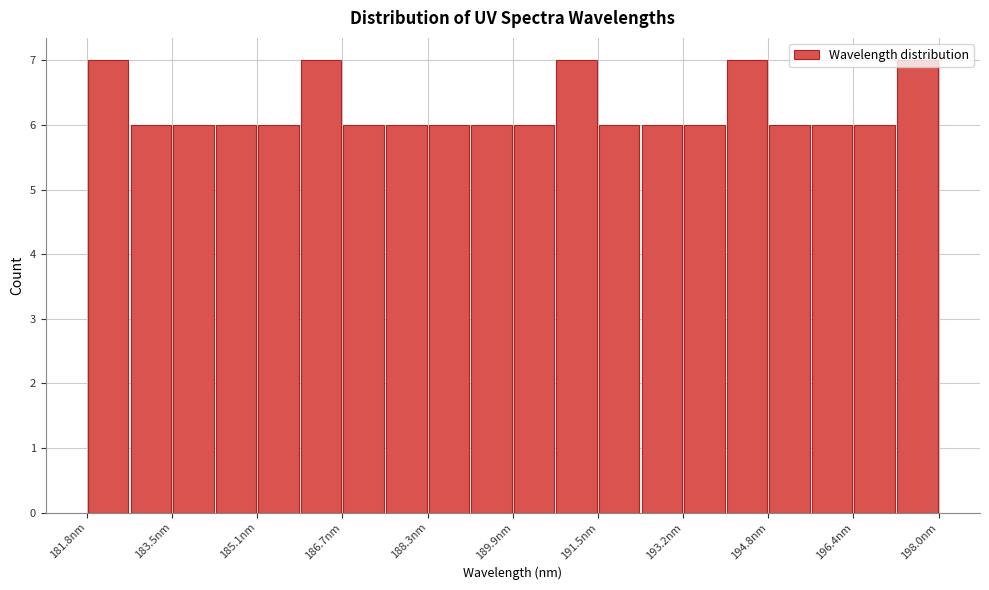

How tall is the bar that spans 195.6 to 196.4 on the x-axis? Neither the bar edges nor the heights are printed on the chart, so give them approximately, as read against the axes.

6